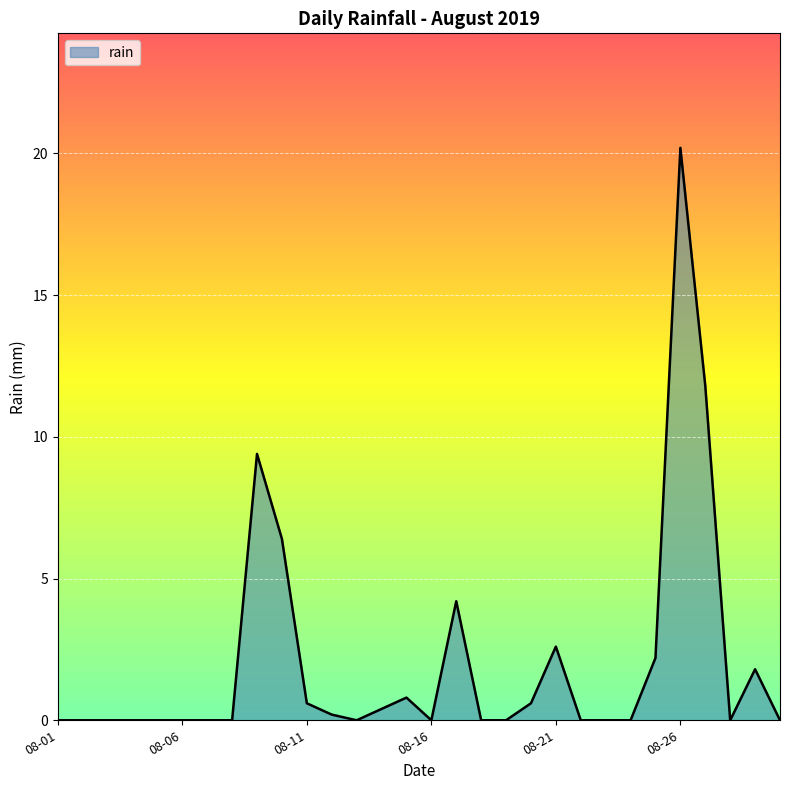

Does the chart have visible grid lines?

Yes